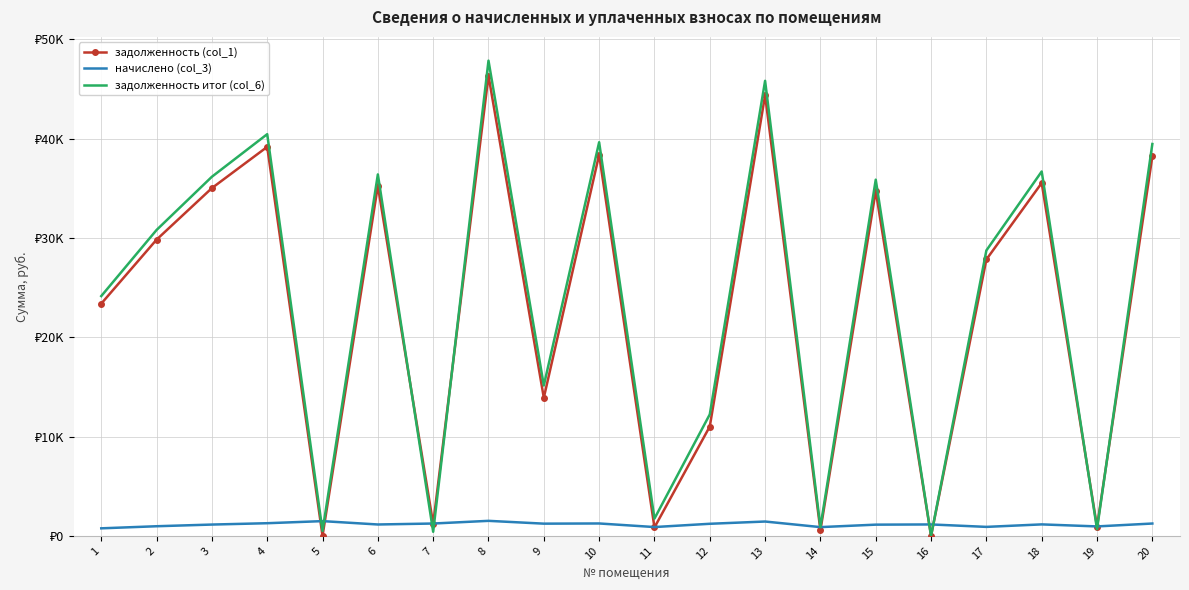

What are all the series names shown in the legend?

задолженность (col_1), начислено (col_3), задолженность итог (col_6)